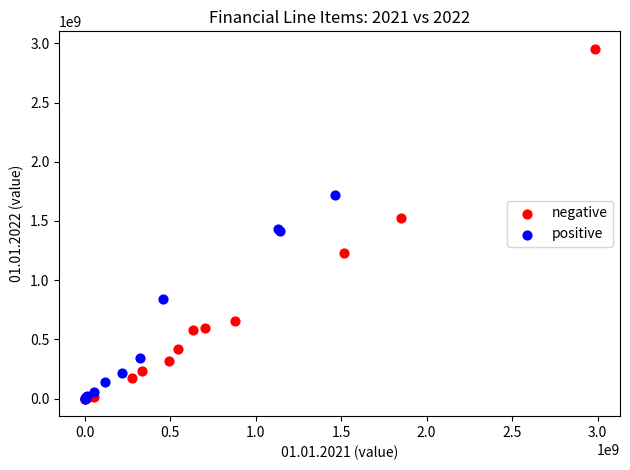

What are all the series names shown in the legend?

negative, positive